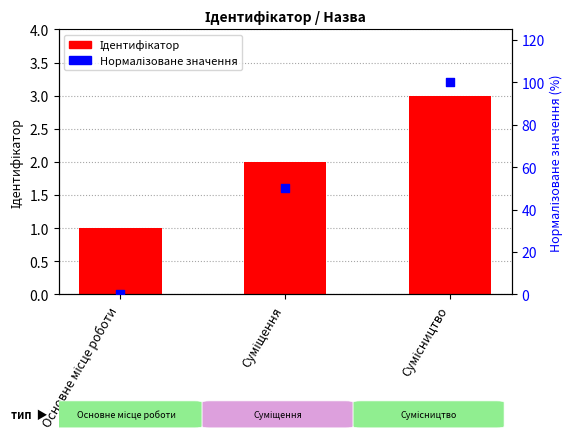

At how many categories does at least one series exceed 38?

2